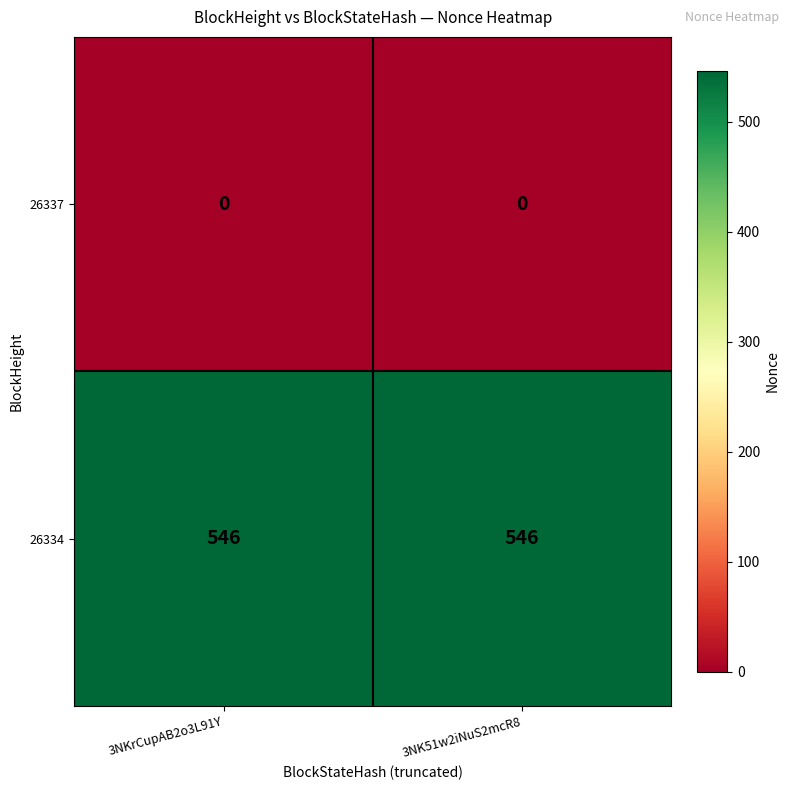

What is the sum of the 26334 values at 3NKrCupAB2o3L91Y and 3NK51w2iNuS2mcR8?

1092